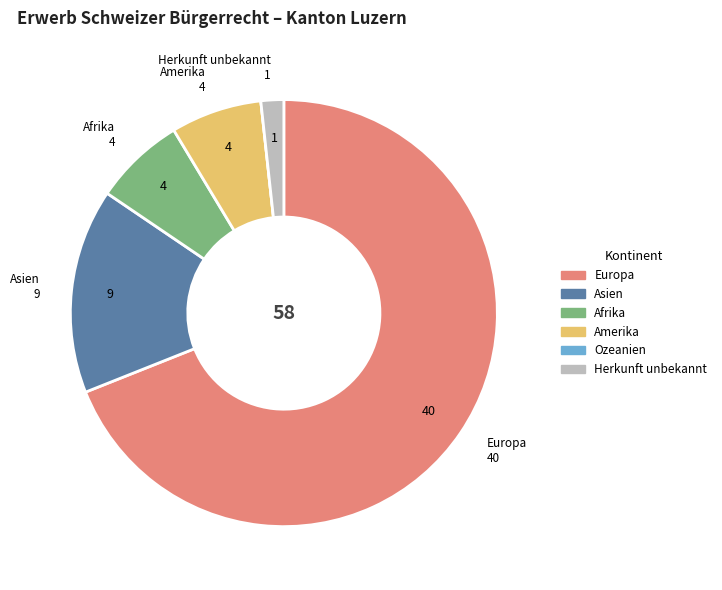

Is the sum of Asien and Europa greater than half?

Yes